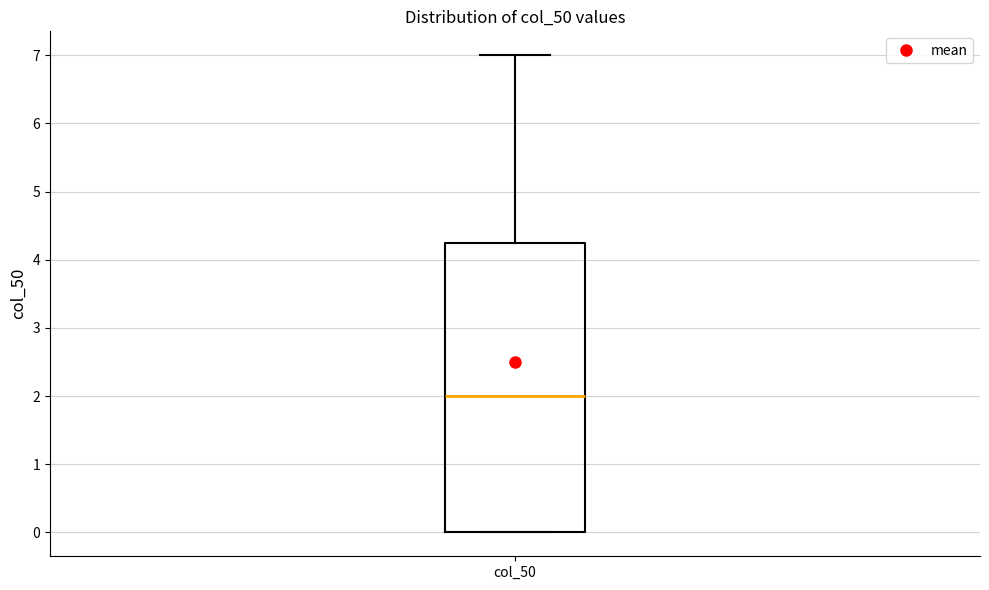

Transcribe this box plot: give where the median line is, the range the box spans, and where the two whiskers end, as read against the y-axis. The values are not printed on the chart, so give them approximately, as read against the axis.

median 2.0, box 0.0 to 4.3, whiskers 0.0 to 7.0